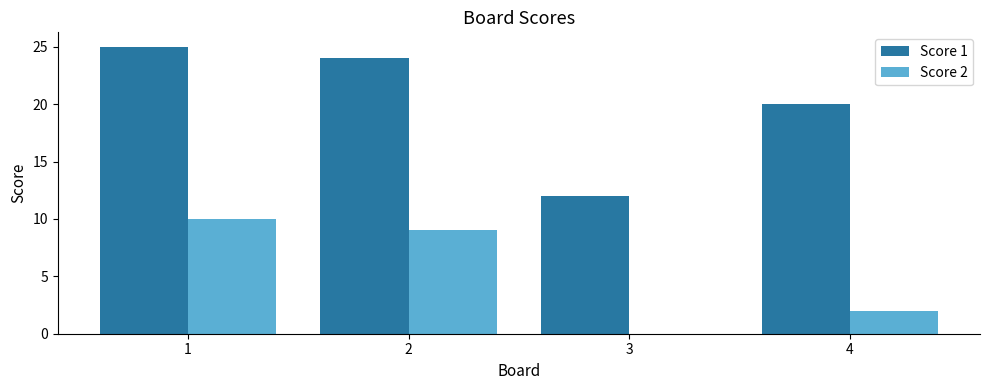

How many data points does each series have?

4